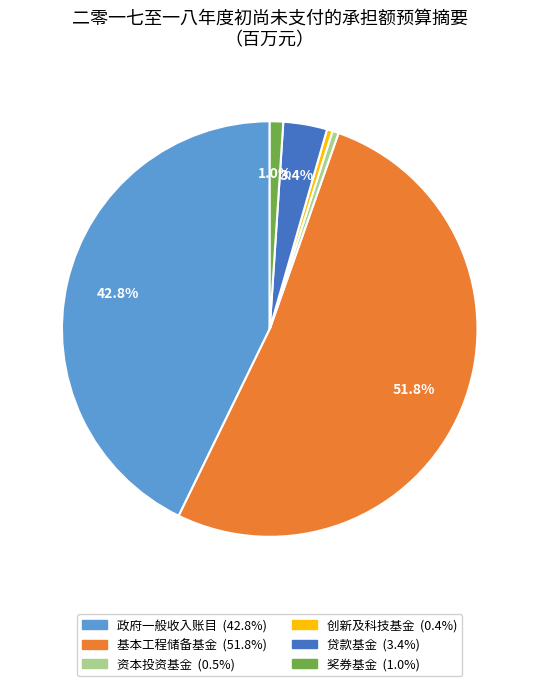

Which category has the biggest portion of the pie?

基本工程储备基金